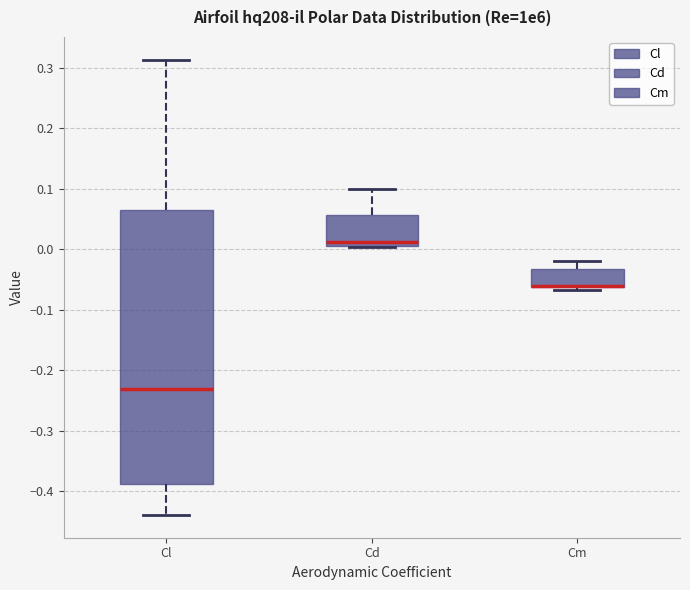

Reading left to right, read every box against the y-axis: the position of its median line, the range the box covers, and the ends of its whiskers. The values are not printed on the chart, so give them approximately, as read against the axis.

Cl: median -0.23, box -0.39 to 0.07, whiskers -0.44 to 0.31
Cd: median 0.01 (just above the box's lower edge), box 0.01 to 0.06, whiskers 0.00 to 0.10
Cm: median -0.06 (drawn on the box's lower edge), box -0.06 to -0.03, whiskers -0.07 to -0.02